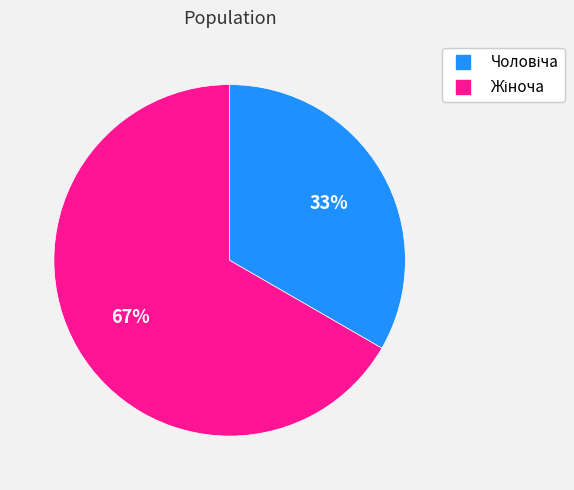

To the nearest percent, what is the average slice percentage?

50%